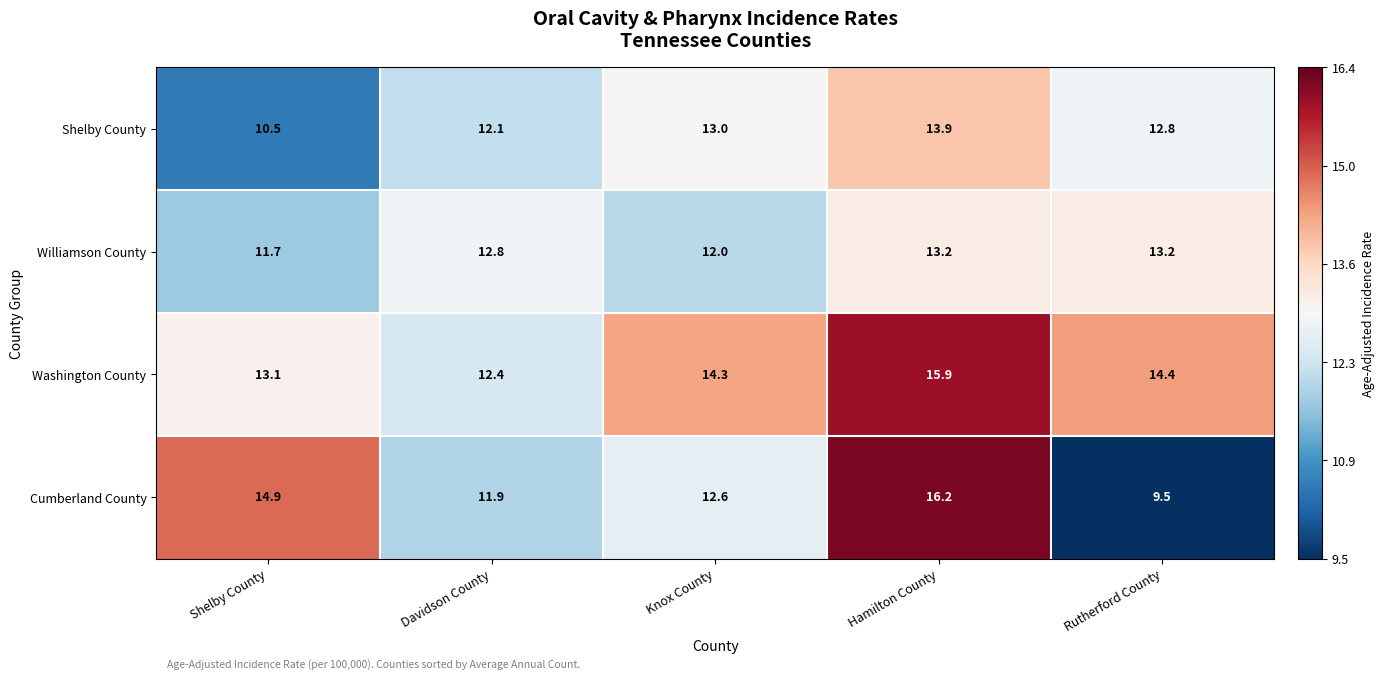

Reading left to right, what are all the values shown in this chart?

Shelby County: Shelby County=10.5	Davidson County=12.1	Knox County=13.0	Hamilton County=13.9	Rutherford County=12.8
Williamson County: Shelby County=11.7	Davidson County=12.8	Knox County=12.0	Hamilton County=13.2	Rutherford County=13.2
Washington County: Shelby County=13.1	Davidson County=12.4	Knox County=14.3	Hamilton County=15.9	Rutherford County=14.4
Cumberland County: Shelby County=14.9	Davidson County=11.9	Knox County=12.6	Hamilton County=16.2	Rutherford County=9.5